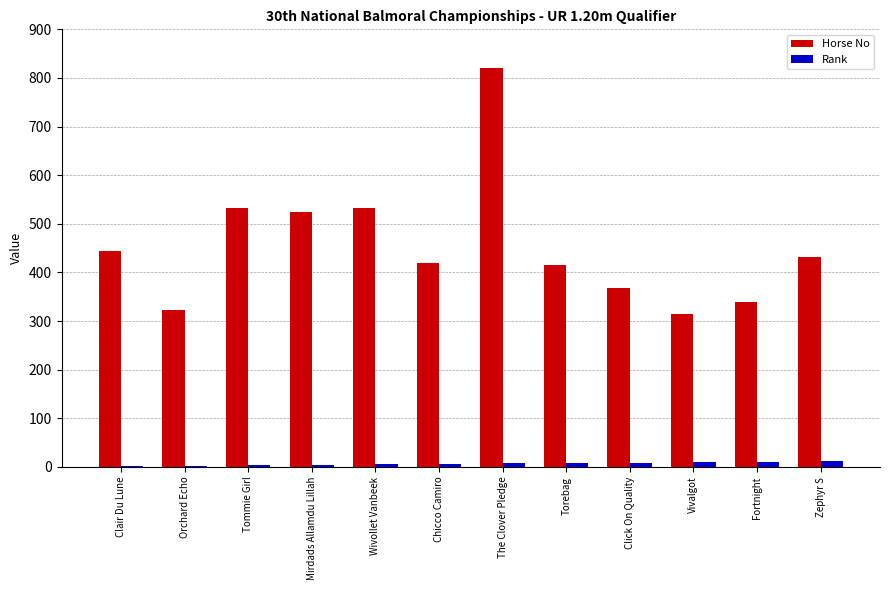

What is the maximum value shown in the chart?

821